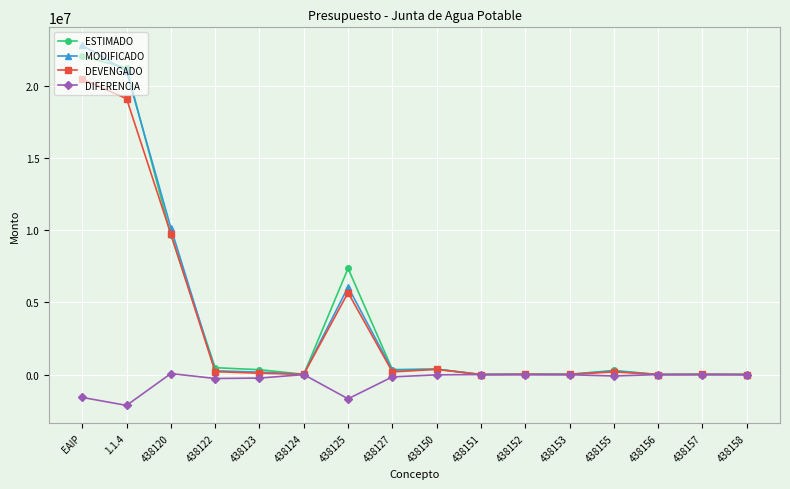

The value of ESTIMADO at 1.1.4 is 14840243.4. True or false?

False